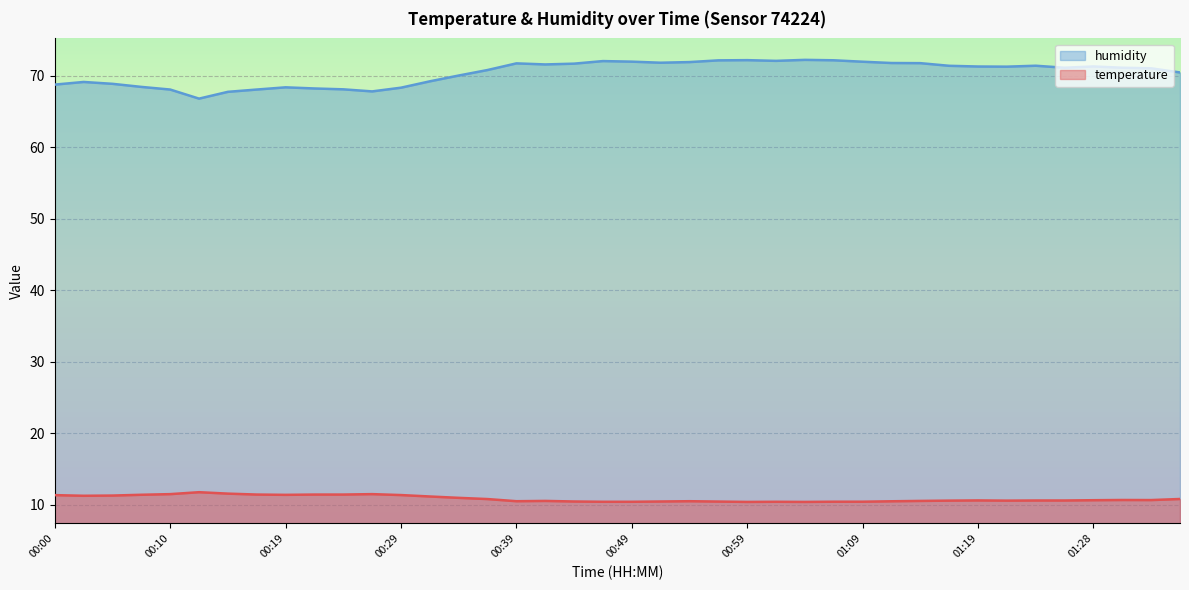

Which series has the largest range (max minus min)?

humidity